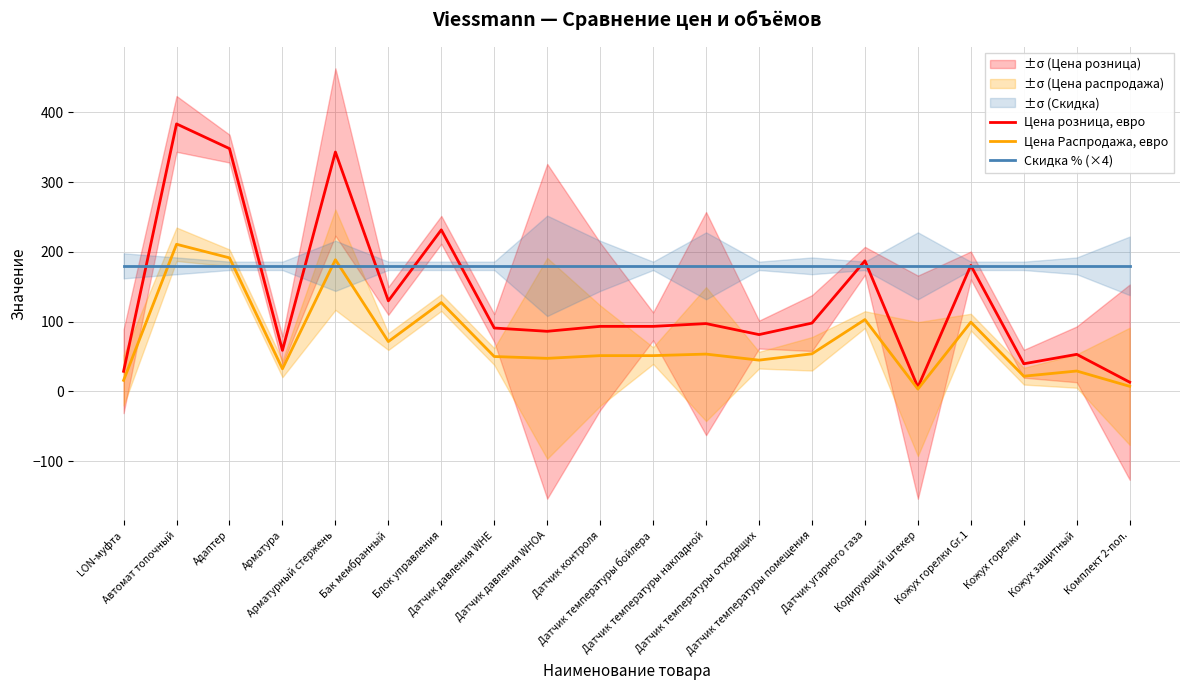

What position from the left is Кожух горелки?

18